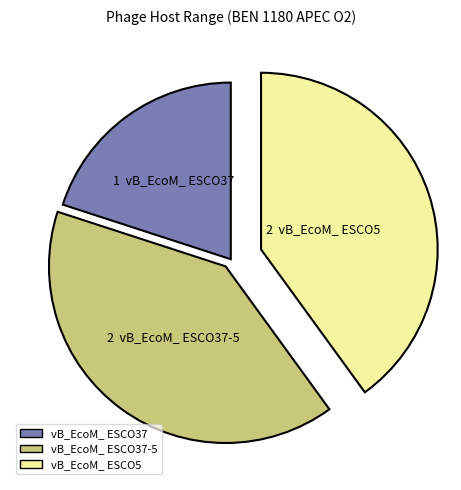

How many slices are in this pie chart?

3